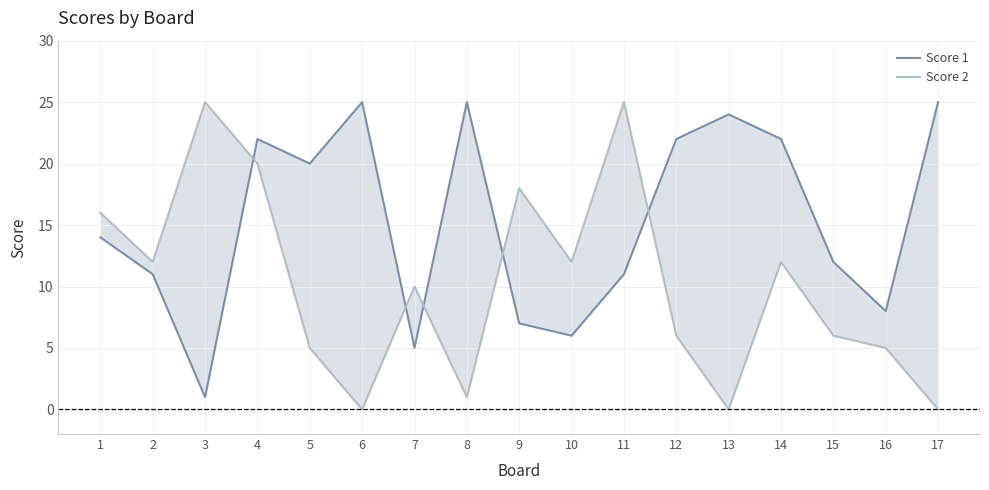

True or false: Score 2 and Score 1 cross at least once.

True